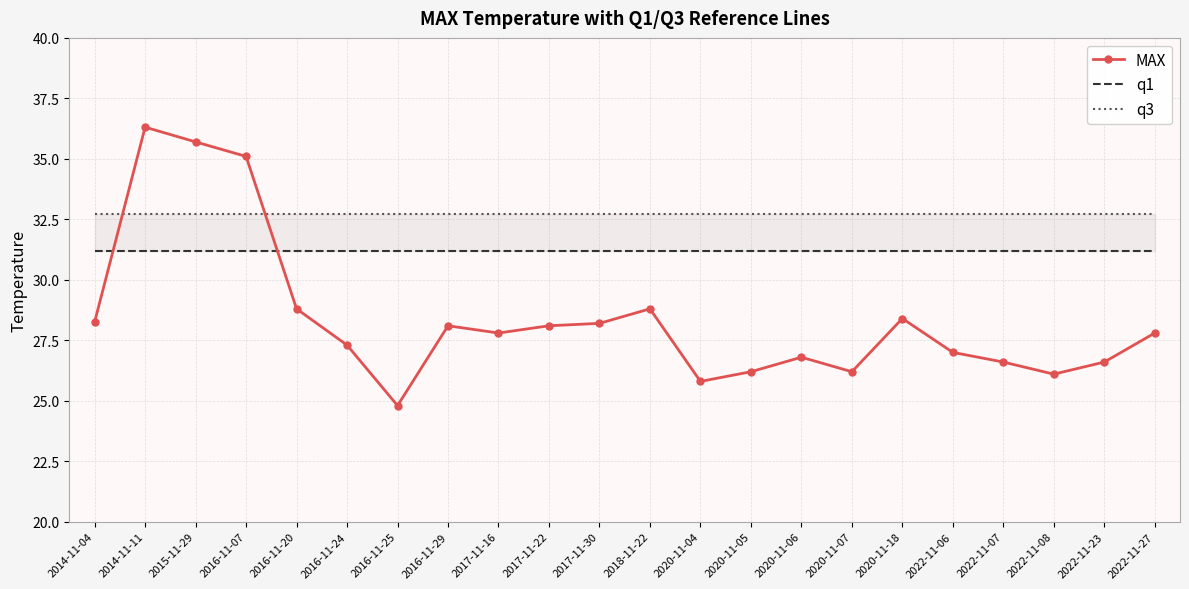

What is the sum of all q1 values?

686.4